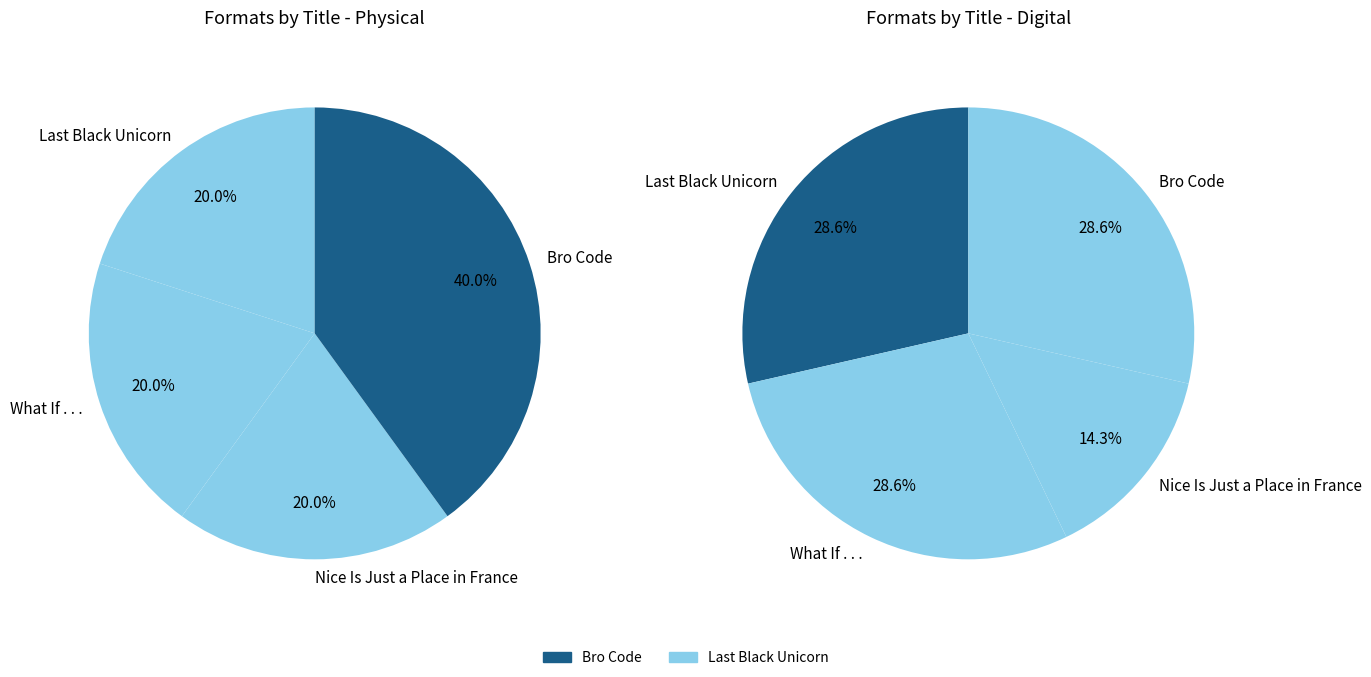

The Bro Code slice represents 44% of the pie. True or false?

False